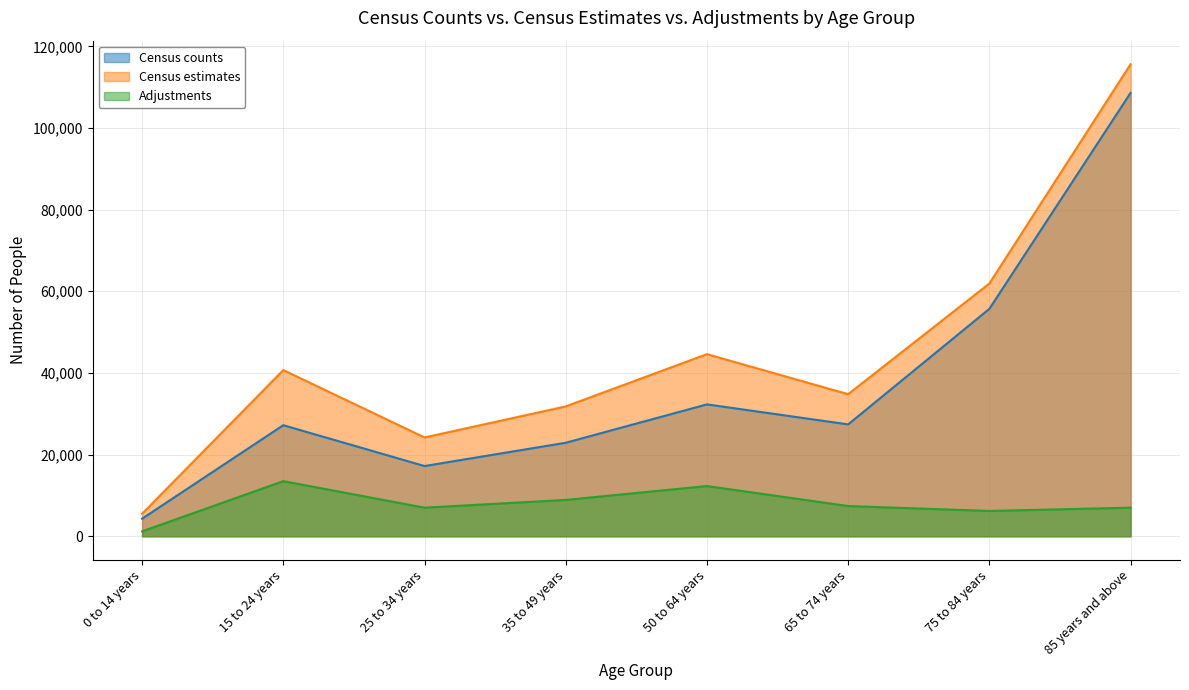

True or false: Census estimates has a value of 108256 at 75 to 84 years.

False